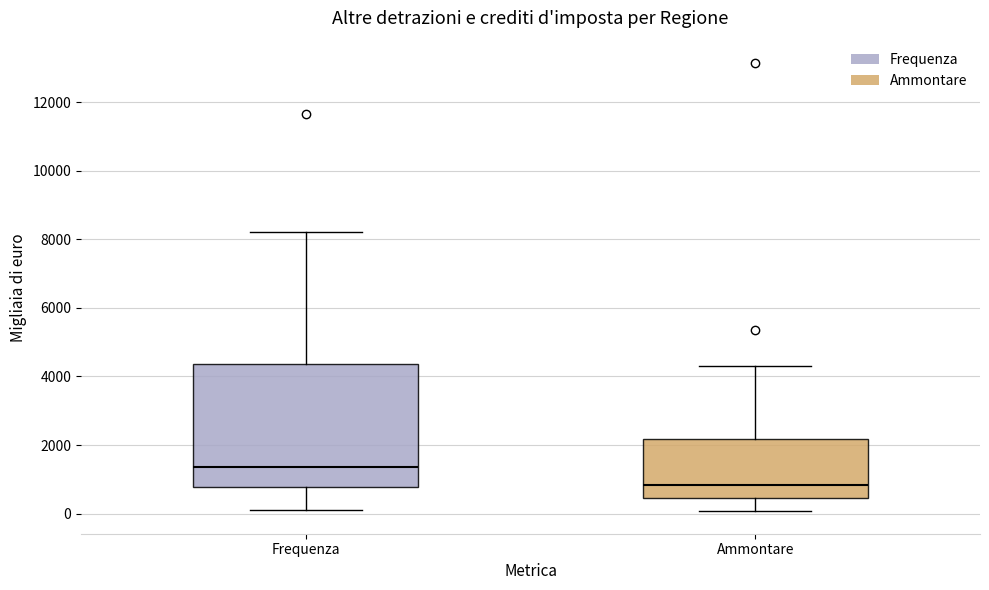

Comparing the boxes themselves (not the whiskers), which one is the tallest?

Frequenza